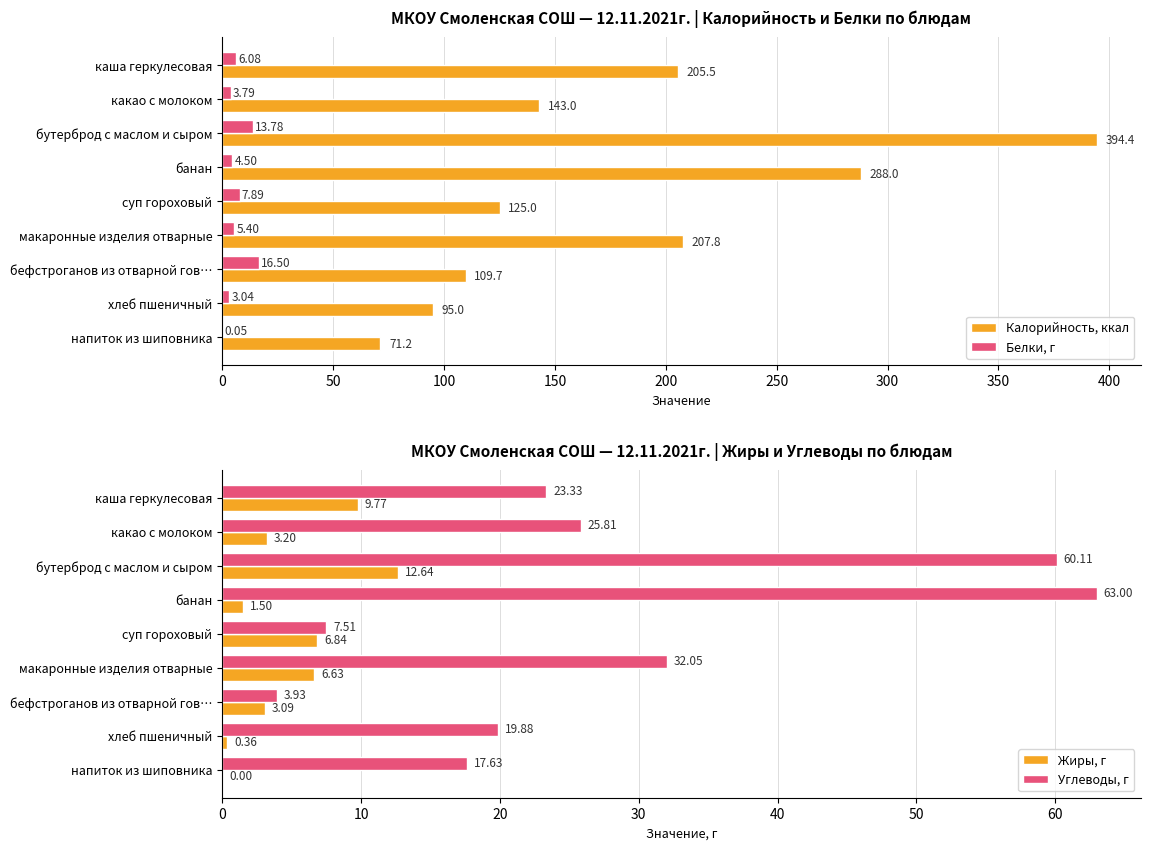

At which label does Белки, г reach its peak?

бефстроганов из отварной гов…